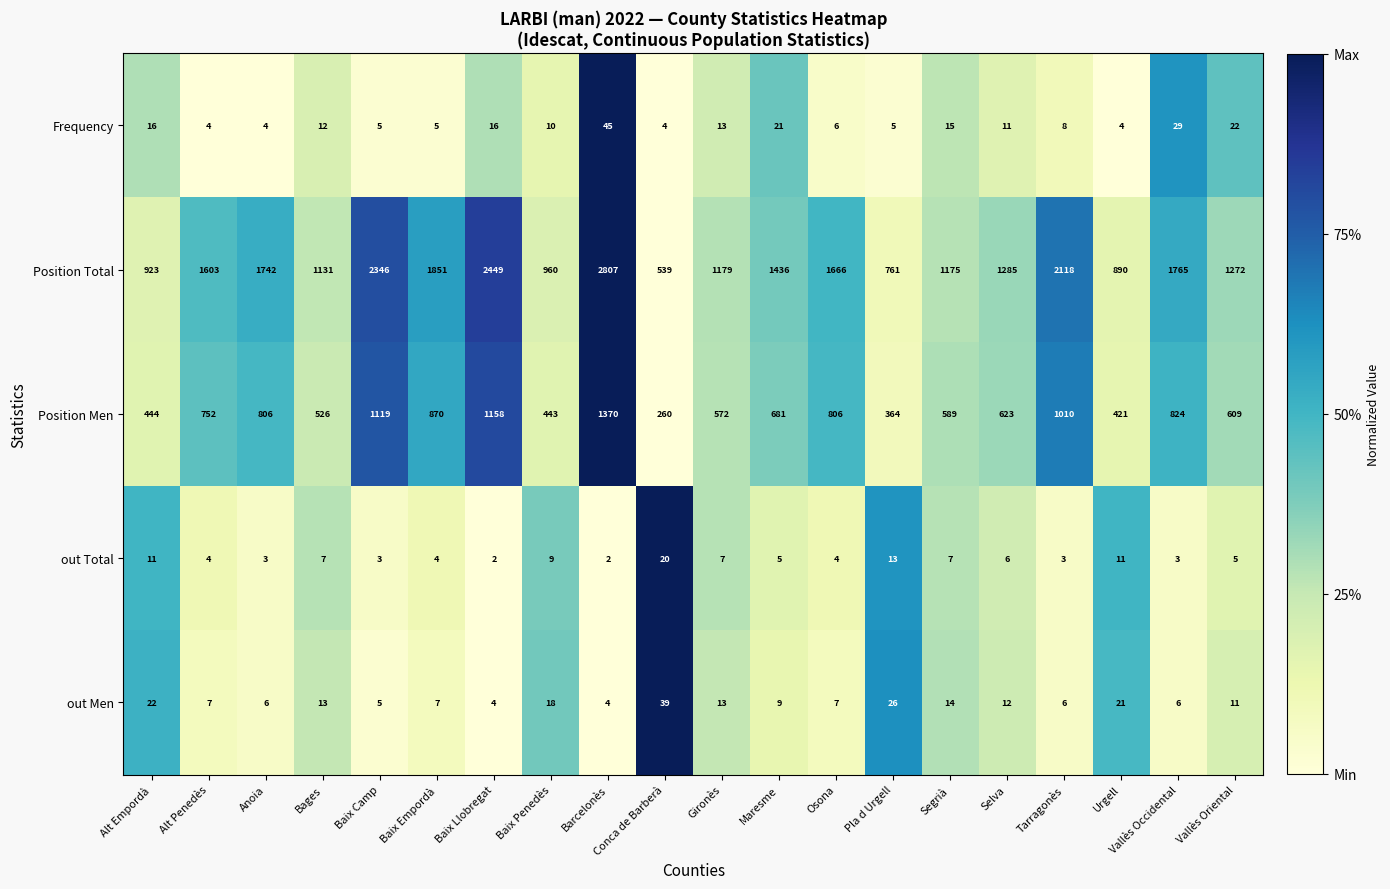

What is the spread (max minus min) of values at Tarragonès?

2115